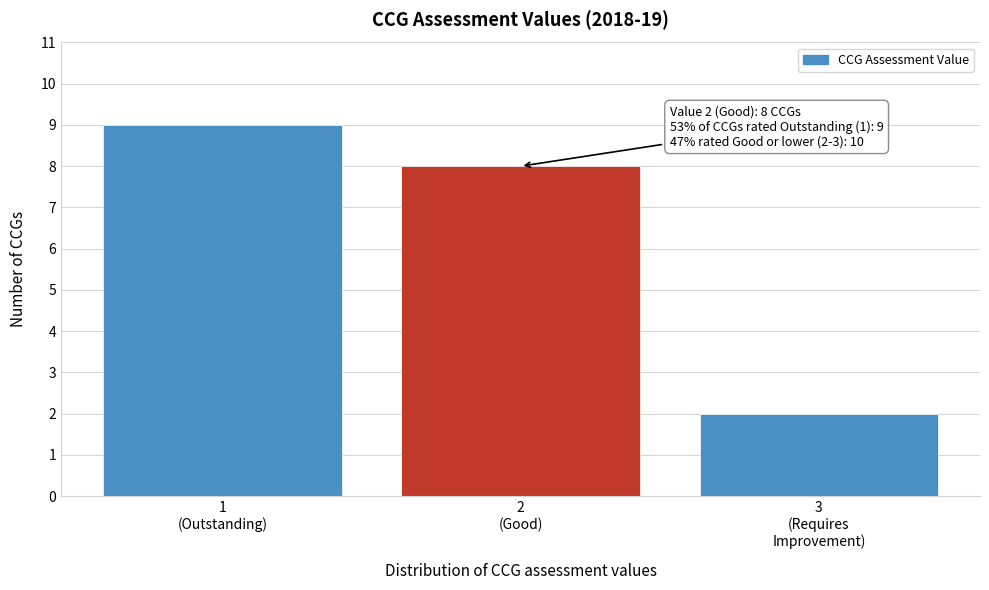

Reading right to left, transcribe all the data shown in this chart.

2	8	9